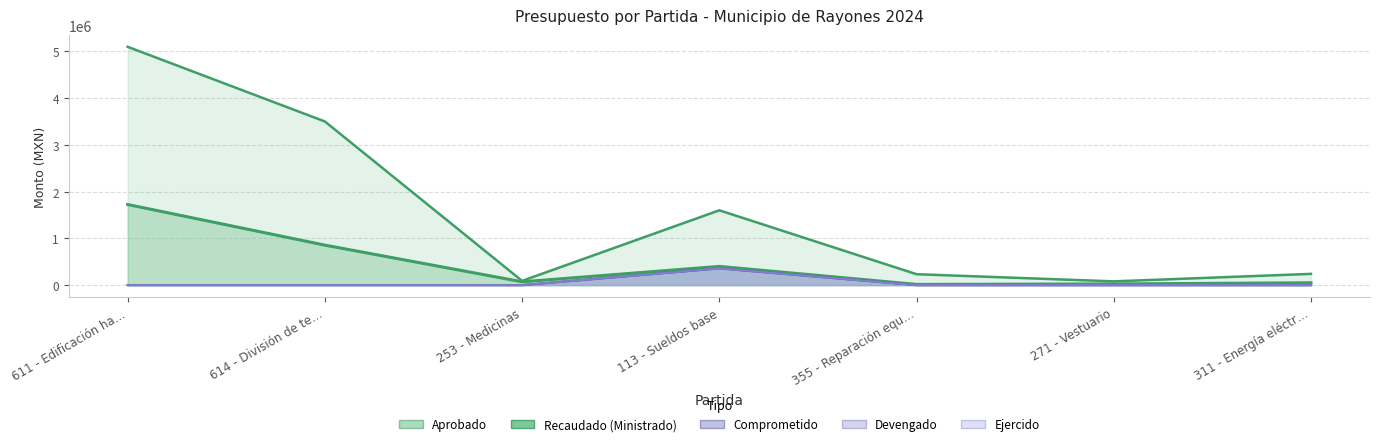

Count the number of categories in the chart.

7